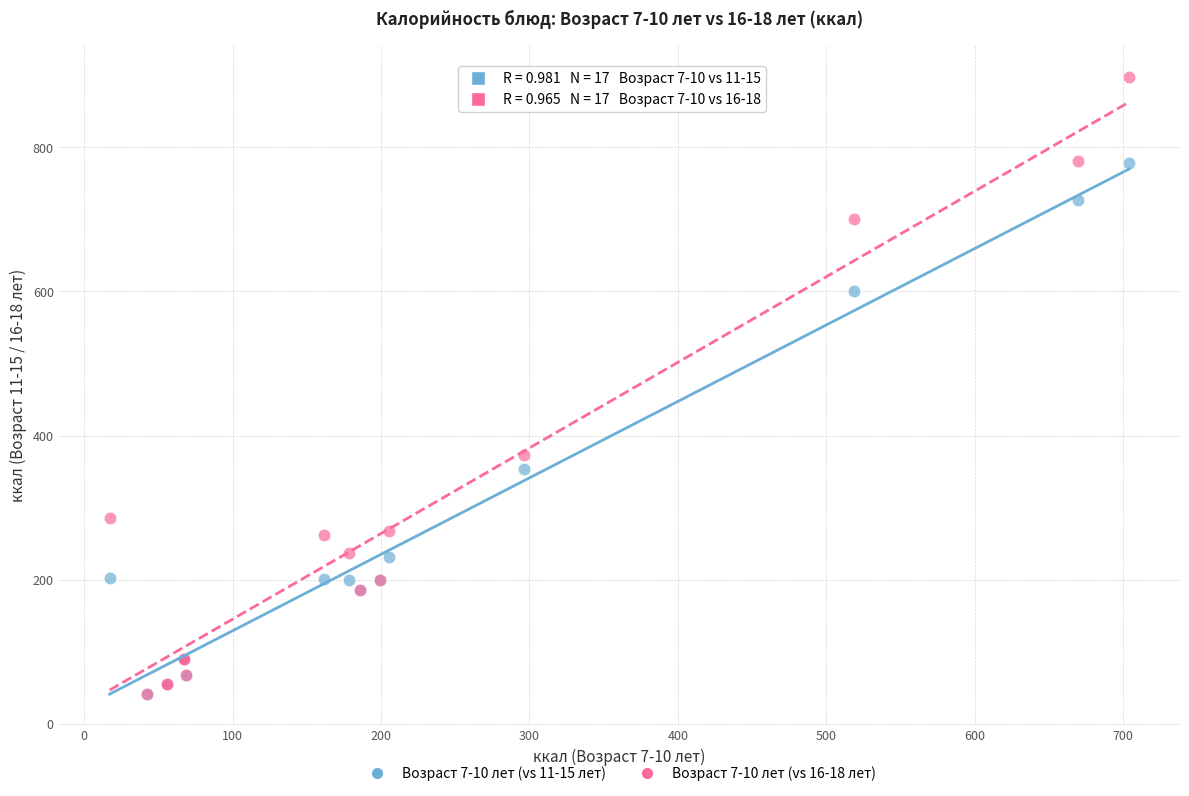

What are all the series names shown in the legend?

Возраст 7-10 лет (vs 11-15 лет), Возраст 7-10 лет (vs 16-18 лет)